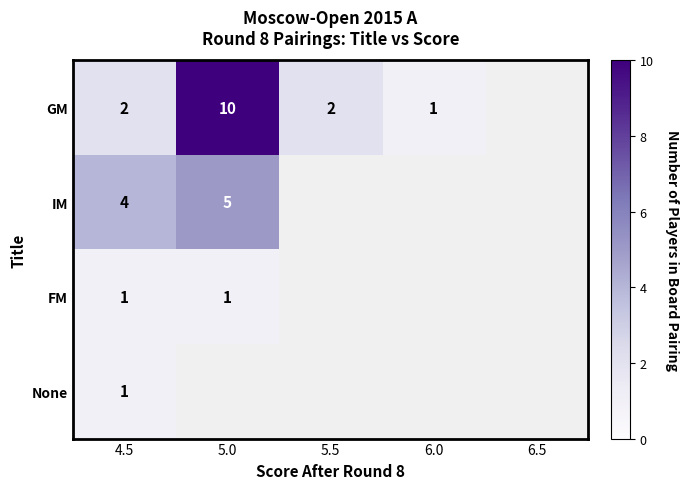

At which category is the sum across all series the highest?

4.5